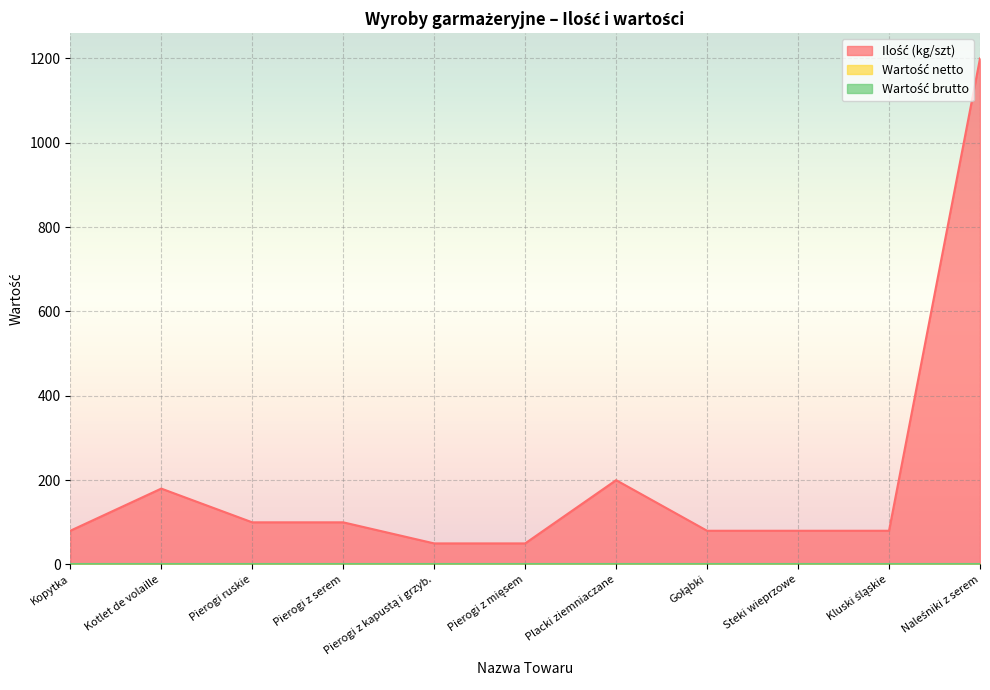

True or false: Wartość netto and Wartość brutto cross at least once.

False